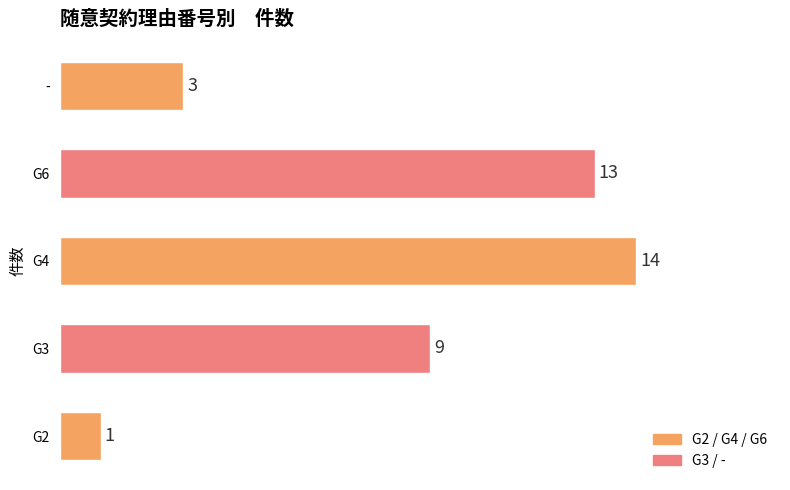

Reading bottom to top, what are all the values shown in this chart?

G2=1	G3=9	G4=14	G6=13	-=3